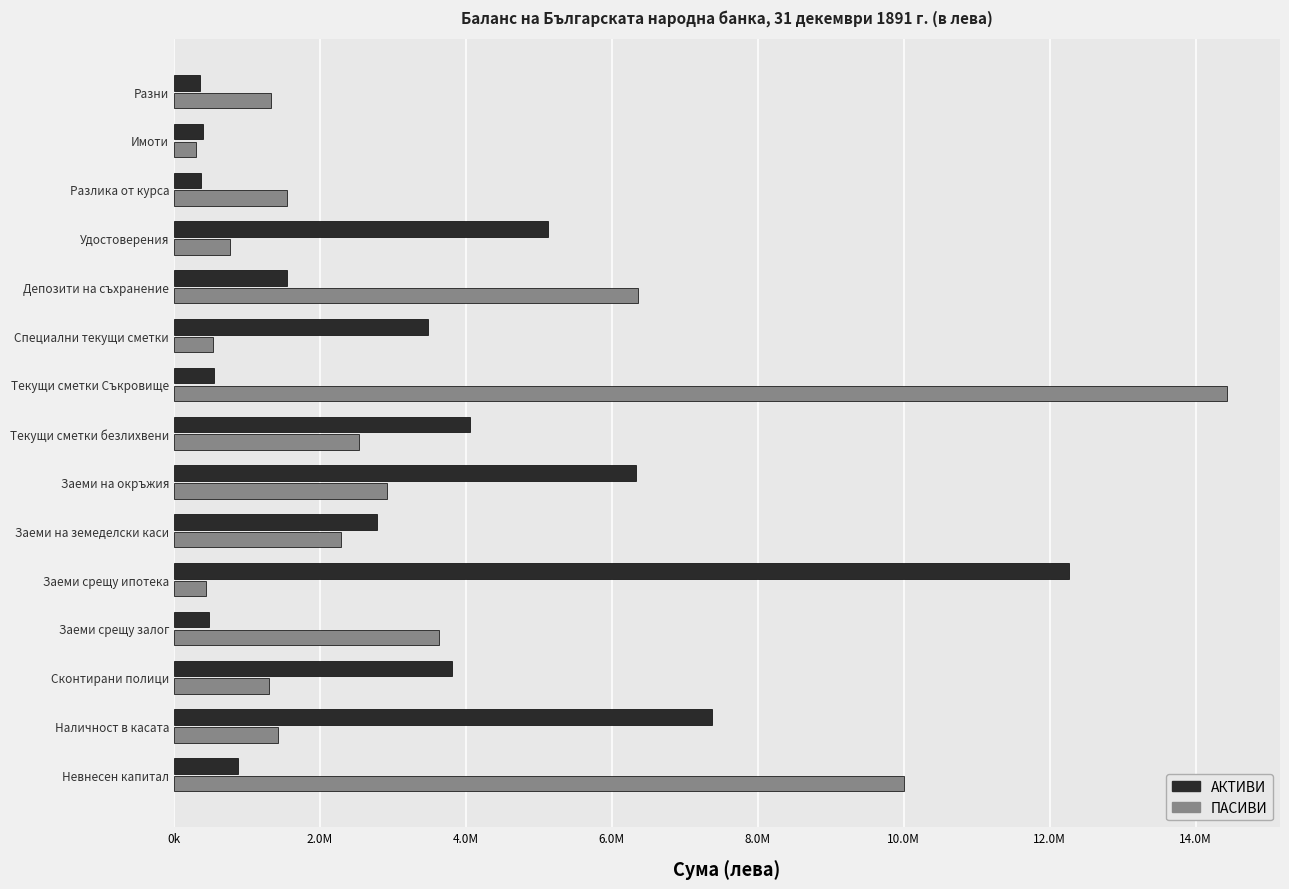

Reading right to left, transcribe all the data shown in this chart.

АКТИВИ: 355425.8	397681.8	366000.0	5122007.9	1546083.2	3475071.7	544331.1	4058157.9	6331419.0	2787393.0	12267393.6	478642.4	3815097.1	7377042.2	879650.2
ПАСИВИ: 1333126.9	305457.2	1546083.2	765231.5	6351378.3	530118.8	14435893.0	2529608.2	2918803.6	2290565.4	435751.2	3636000.0	1303220.0	1420120.0	10000000.0